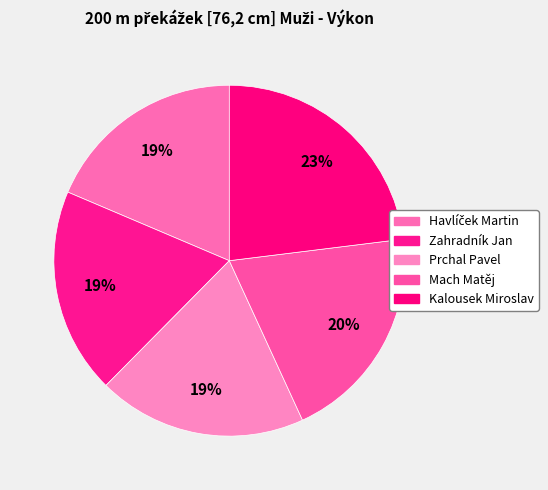

Does Kalousek Miroslav represent more than half of the total?

No